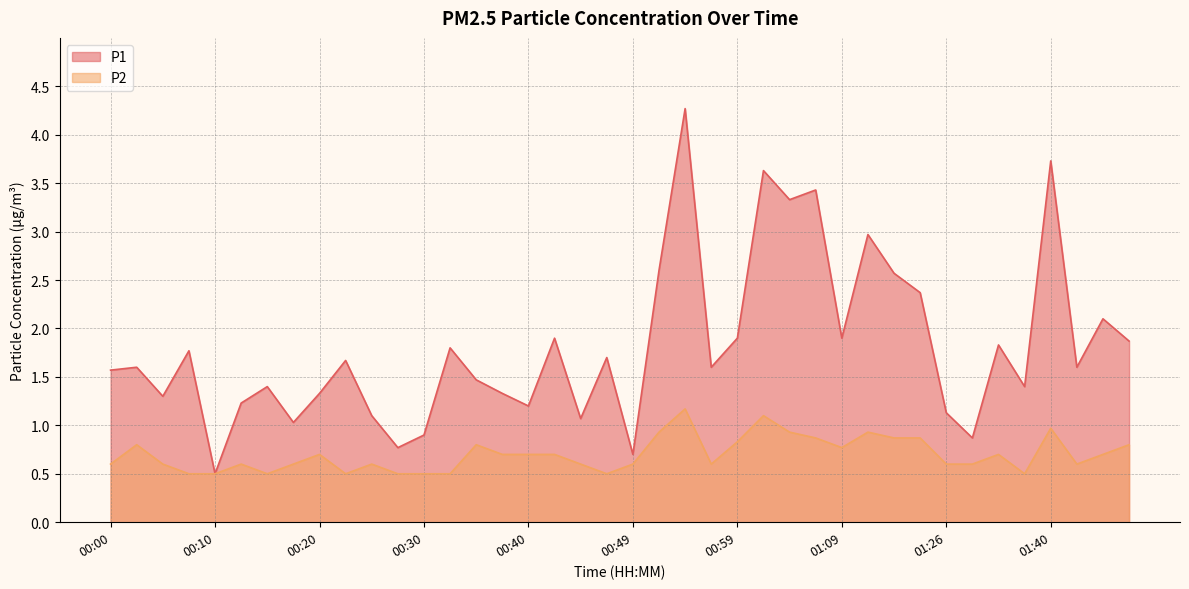

How many interior local peaks does the P2 series have?

10